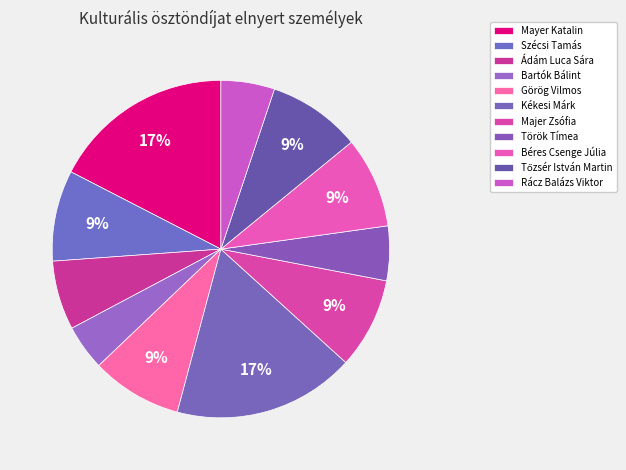

To the nearest percent, what percentage of the pie is Török Tímea?

5%